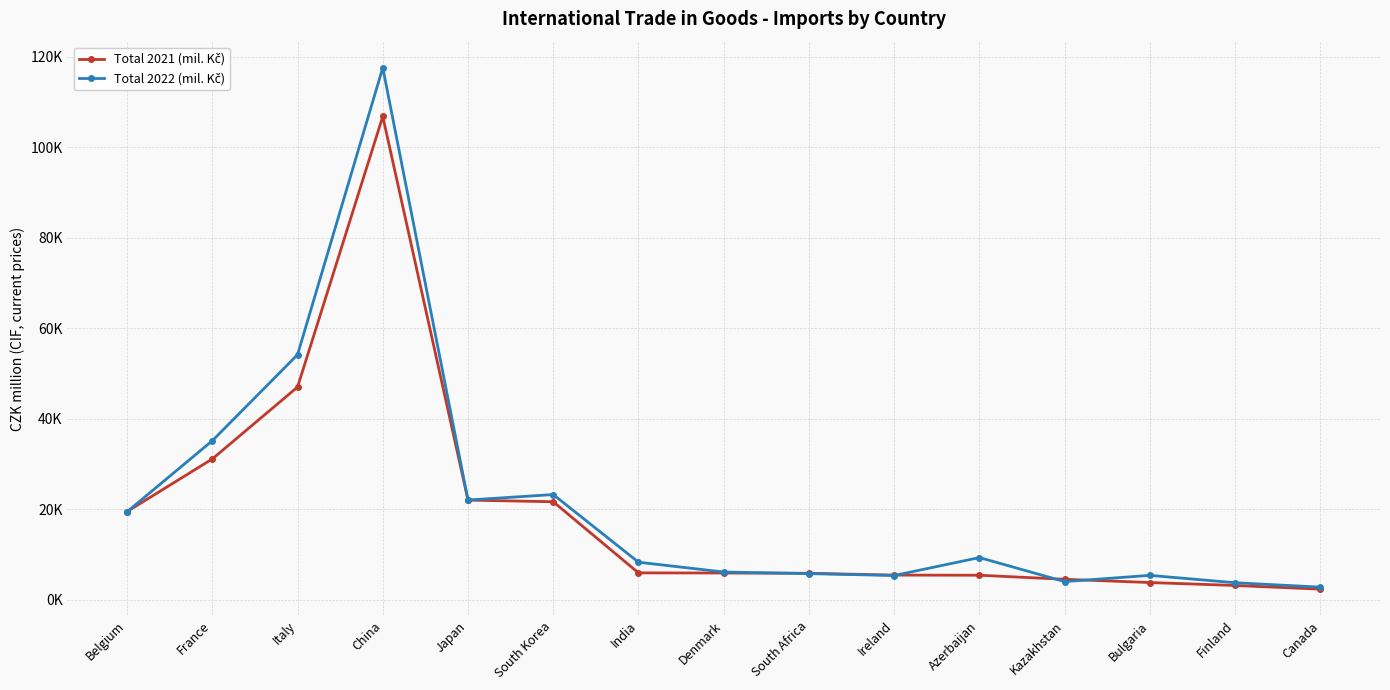

Is this an area chart (filled region under the line)?

No